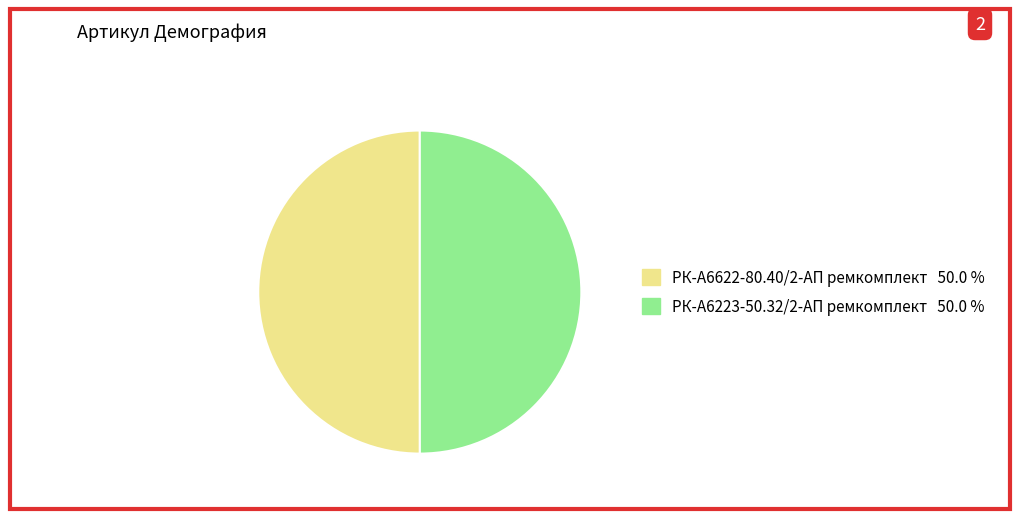

Combined, do РК-А6223-50.32/2-АП ремкомплект and РК-А6622-80.40/2-АП ремкомплект account for over 50%?

Yes